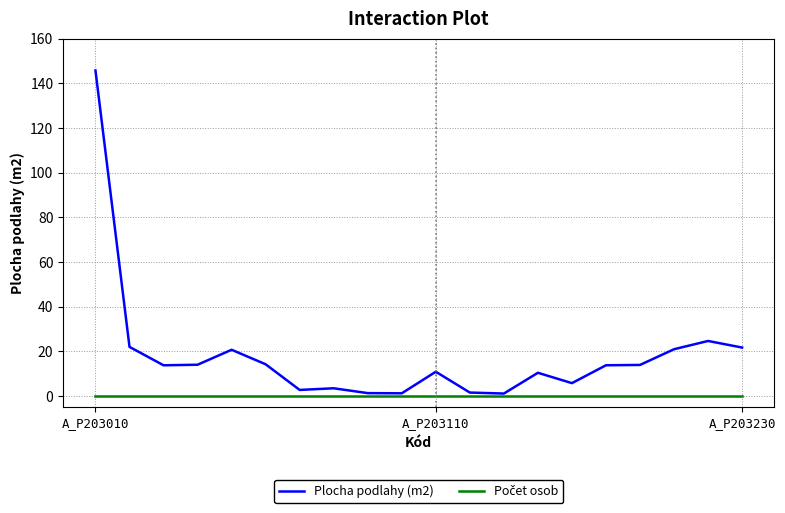

What is the maximum value for Plocha podlahy (m2)?

145.7